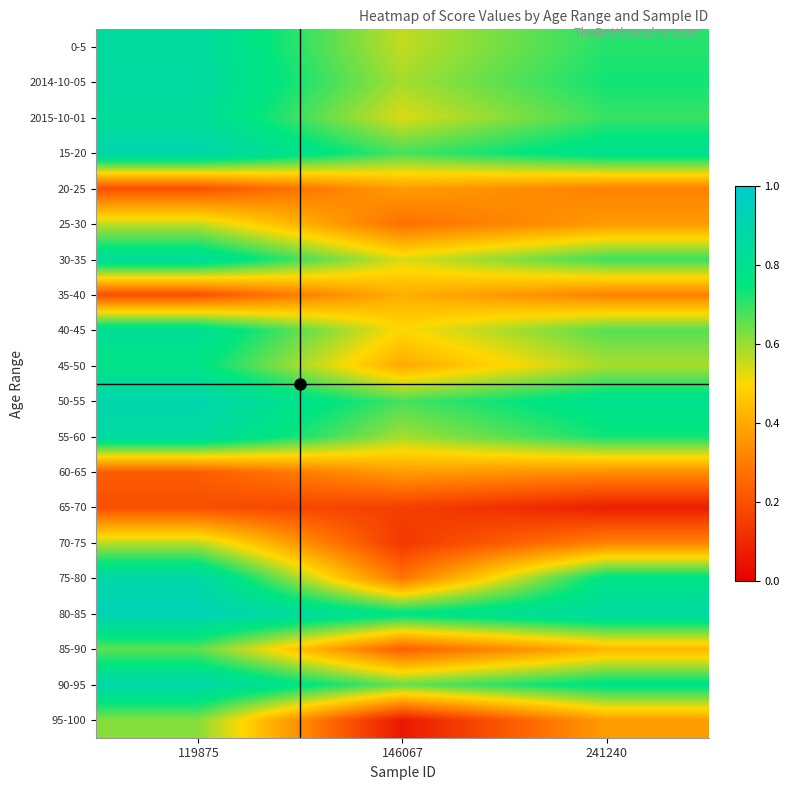

How many series are shown in this chart?

20